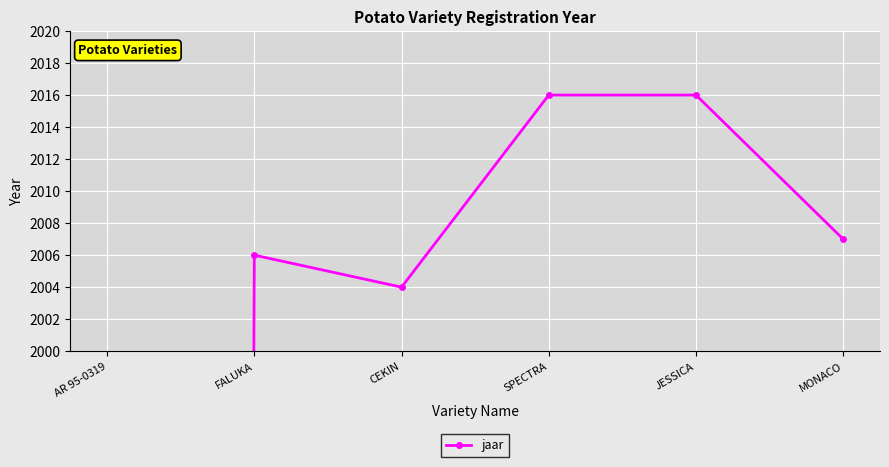

The chart shows a value of 3562 at MONACO. True or false?

False